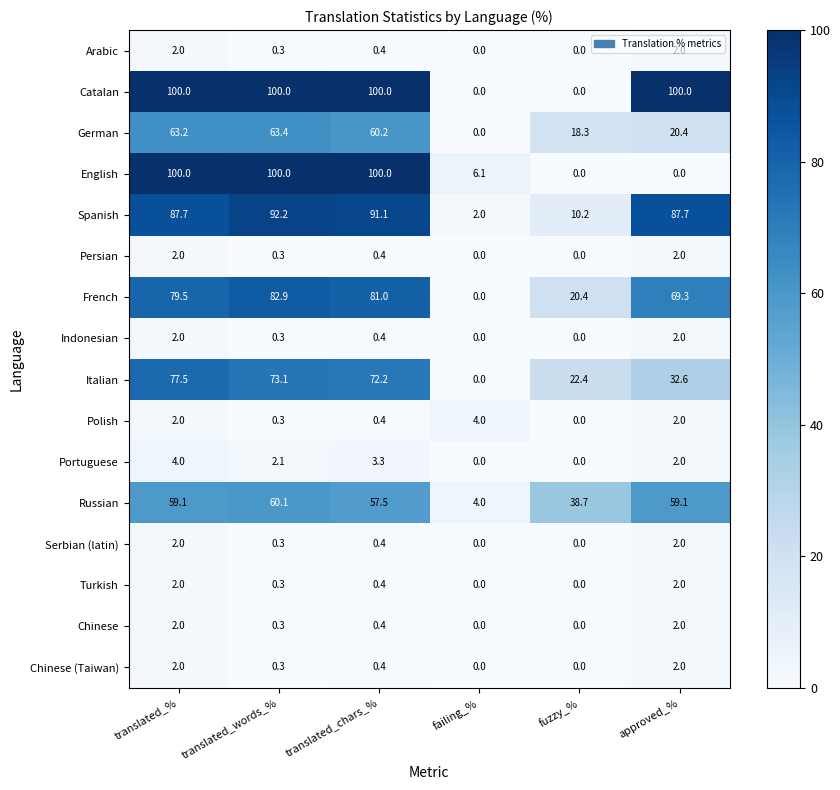

Which series changed the most between translated_words_% and approved_%?

English